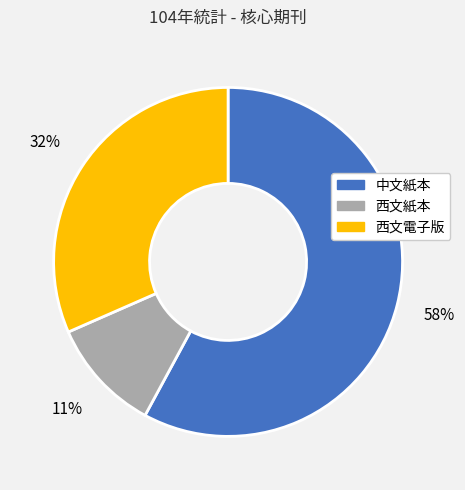

Which category has the biggest portion of the pie?

中文紙本